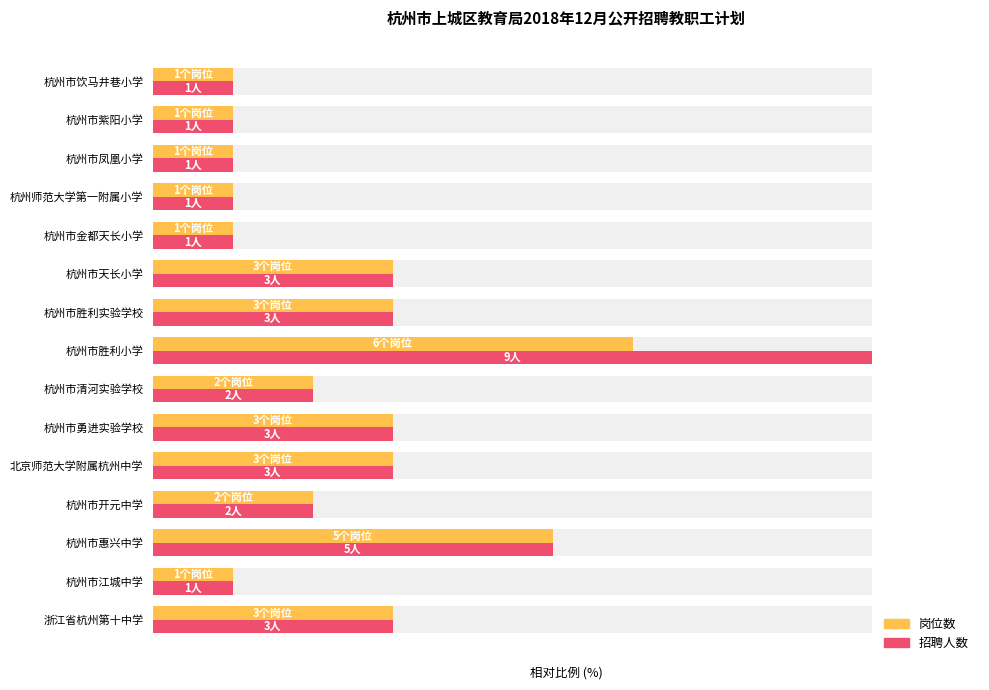

What is the value of the 岗位数 bar at the 15th from the left?

11.1